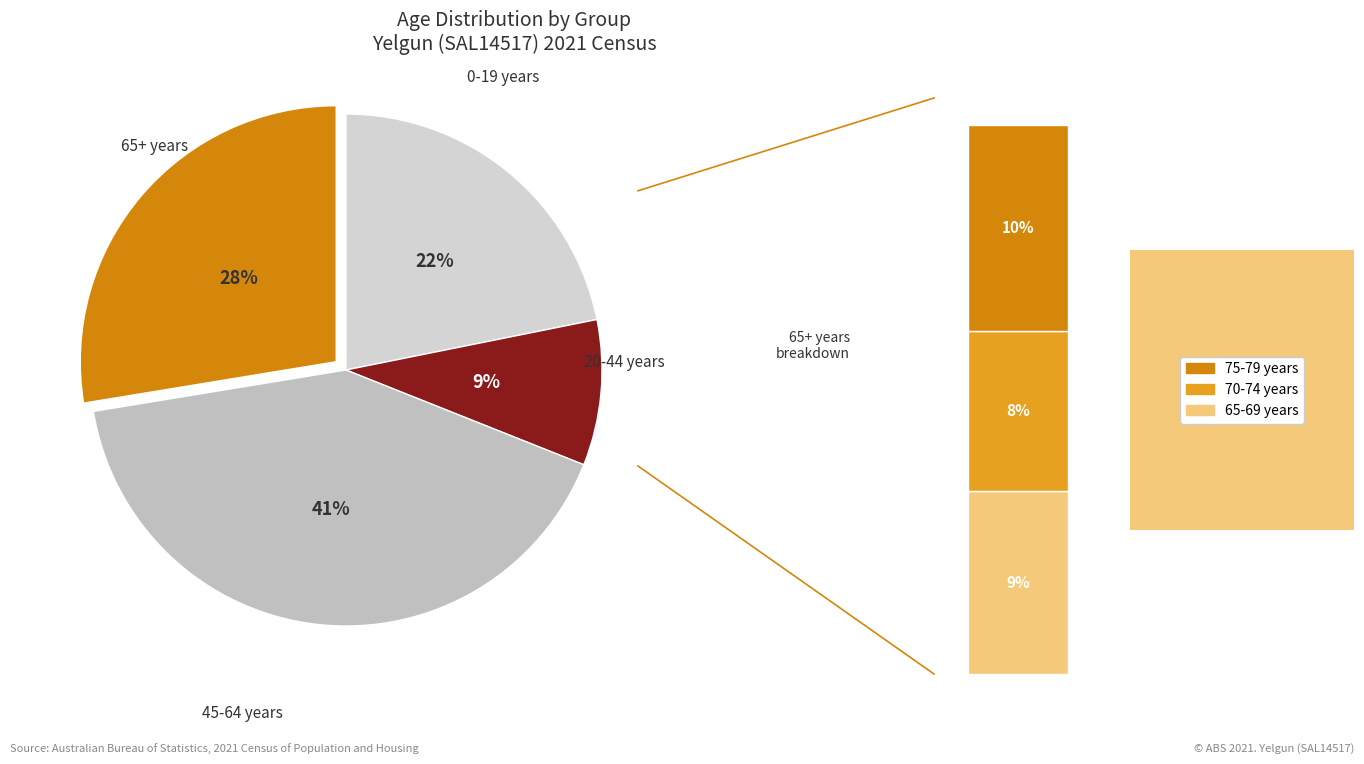

What percentage is the 65-69 years slice, to the nearest percent?

9%